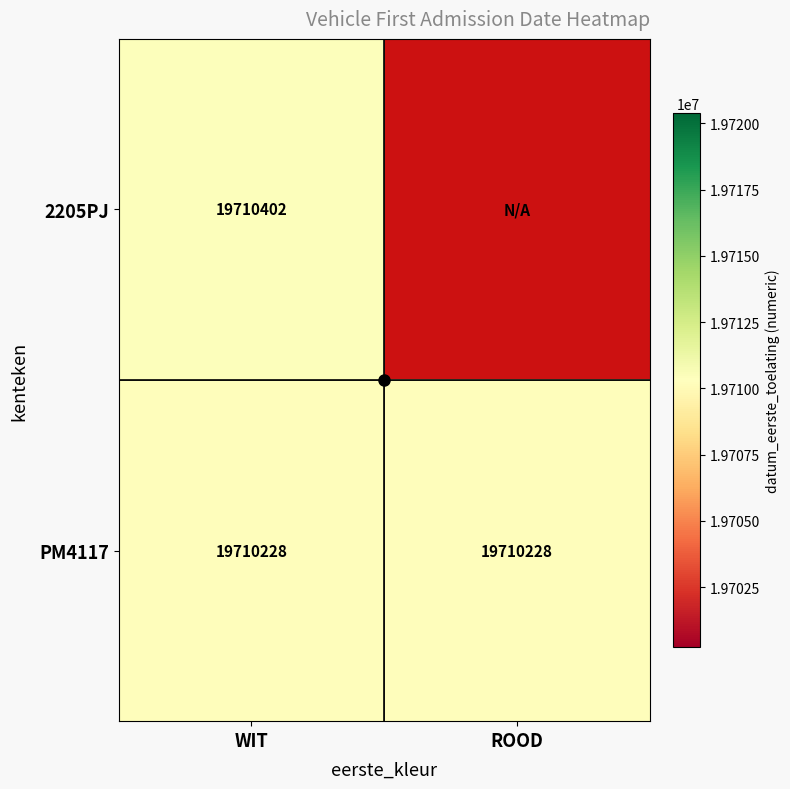

Which has a higher value, ROOD or WIT?

WIT